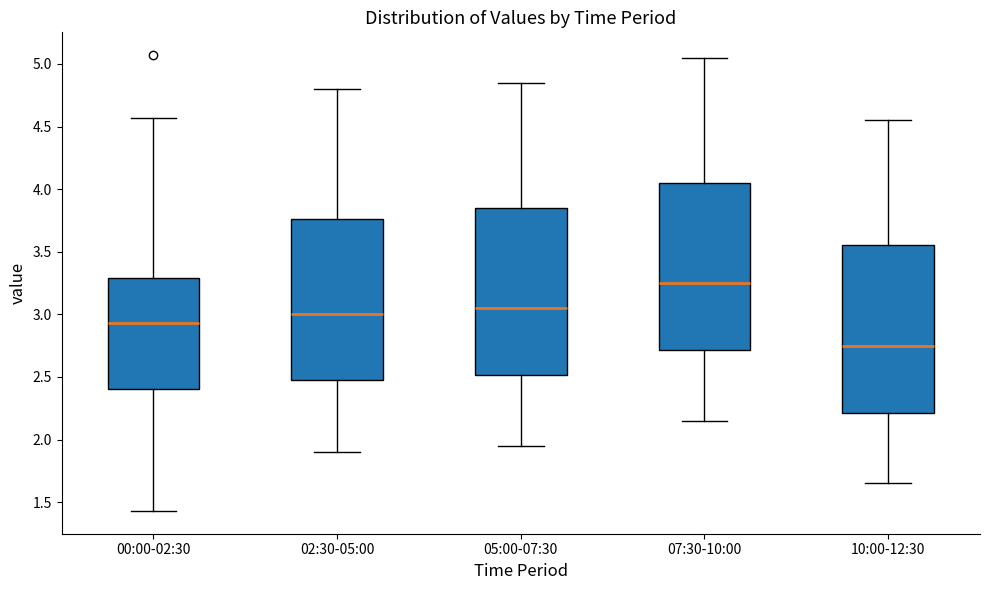

Reading left to right, transcribe this box plot: for each box, give where its median line is, the range the box spans, and where its two whiskers end, as read against the y-axis. The values are not printed on the chart, so give them approximately, as read against the axis.

00:00-02:30: median 2.95, box 2.40 to 3.30, whiskers 1.45 to 4.55
02:30-05:00: median 3.00, box 2.50 to 3.75, whiskers 1.90 to 4.80
05:00-07:30: median 3.05, box 2.50 to 3.85, whiskers 1.95 to 4.85
07:30-10:00: median 3.25, box 2.70 to 4.05, whiskers 2.15 to 5.05
10:00-12:30: median 2.75, box 2.20 to 3.55, whiskers 1.65 to 4.55